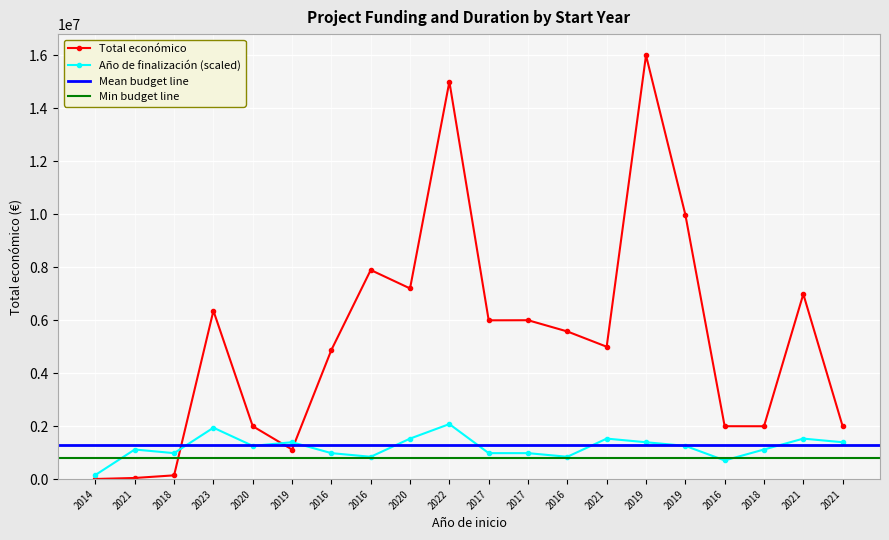

Which series changed the most between 2020 and 2022?

Total económico